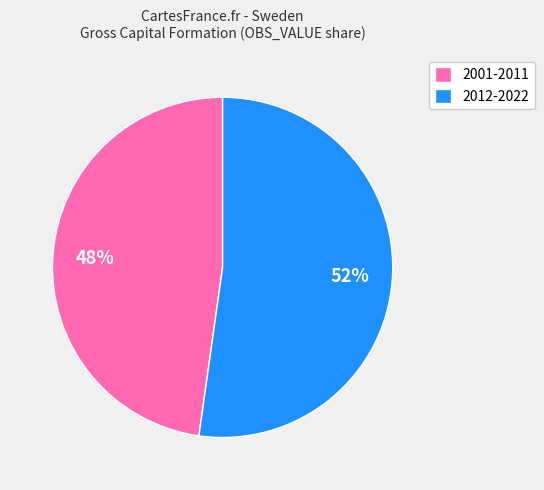

Is there any slice that represents more than half of the pie?

Yes